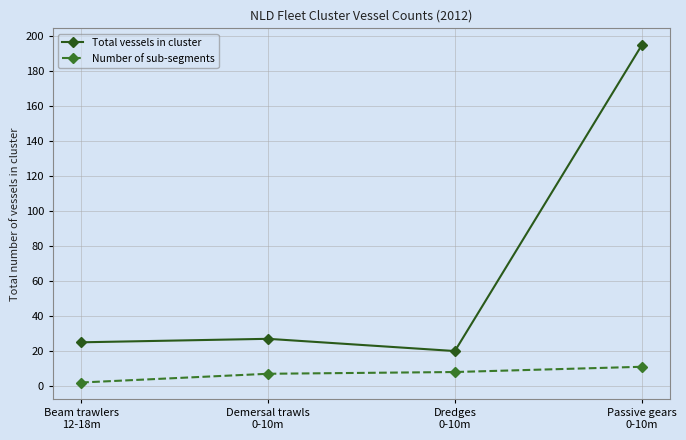

Does the chart display data point markers on the line(s)?

Yes